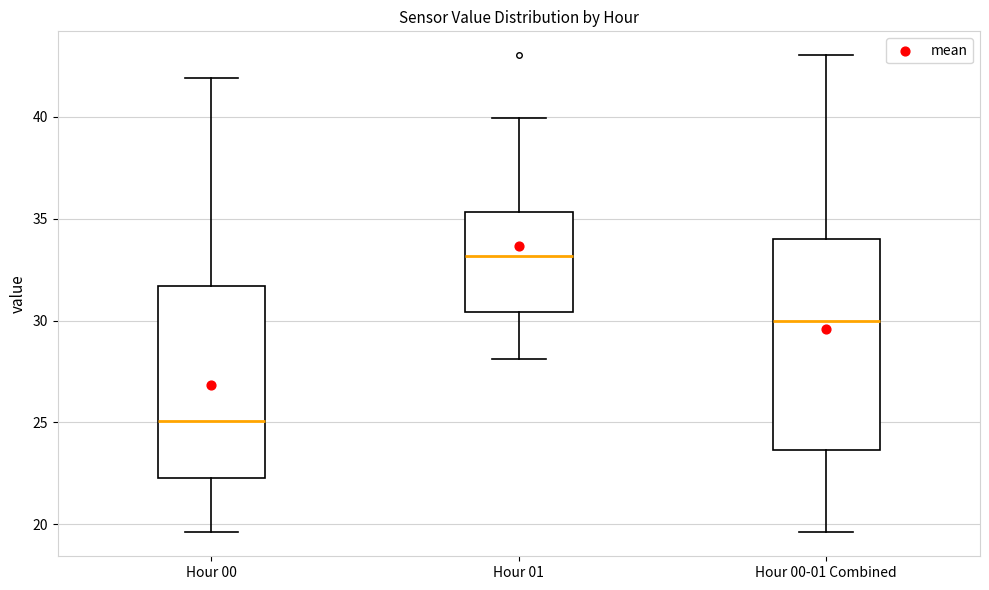

Reading left to right, read every box against the y-axis: the position of its median line, the range the box covers, and the ends of its whiskers. The values are not printed on the chart, so give them approximately, as read against the axis.

Hour 00: median 25.0, box 22.5 to 31.5, whiskers 19.5 to 42.0
Hour 01: median 33.0, box 30.5 to 35.5, whiskers 28.0 to 40.0
Hour 00-01 Combined: median 30.0, box 23.5 to 34.0, whiskers 19.5 to 43.0